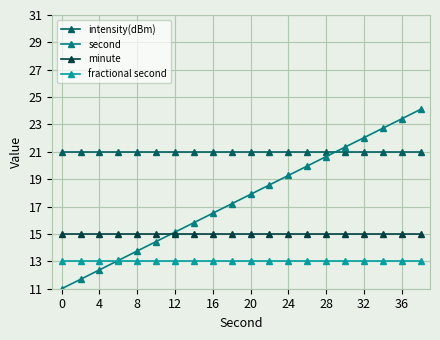

Rank the series by their average value, from highest to lowest.

intensity(dBm), second, minute, fractional second